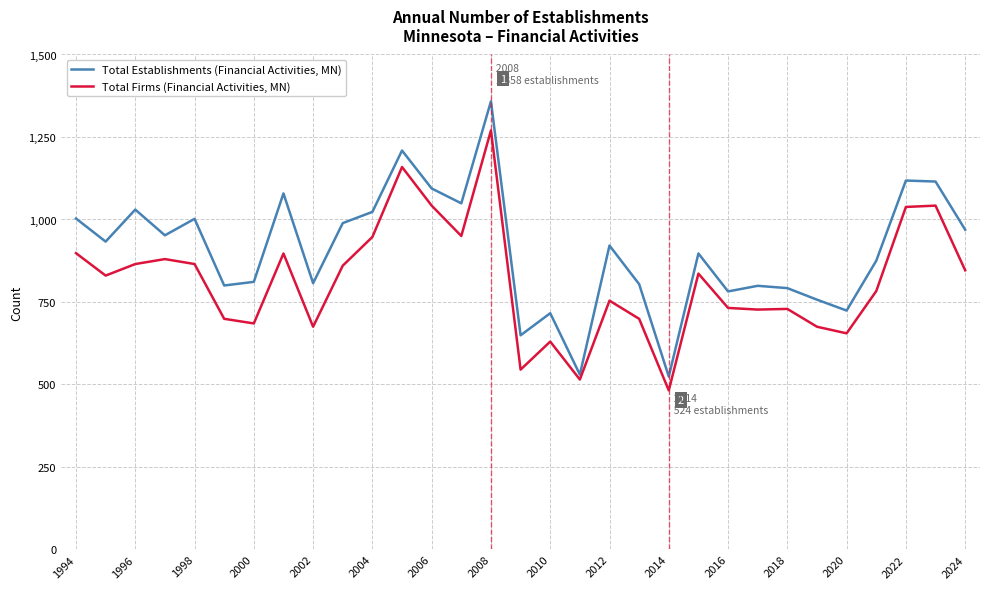

Rank the series by their average value, from lowest to highest.

Total Firms (Financial Activities, MN), Total Establishments (Financial Activities, MN)